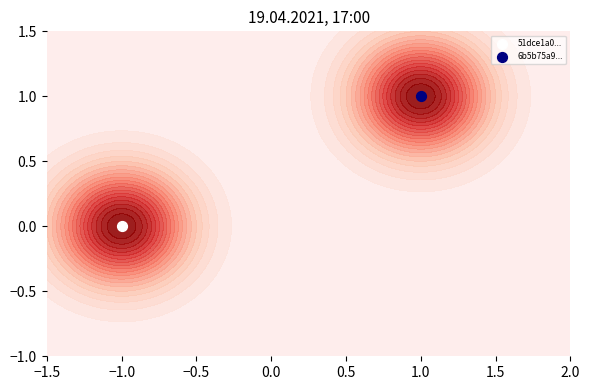

What is the sum of all 6b5b75a94b222acb86abdb0a452f84f3b41671b values?

2